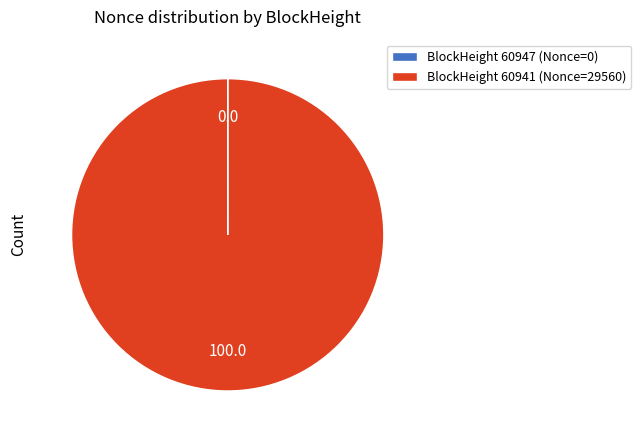

Which slice is the largest?

BlockHeight 60941 (Nonce=29560)